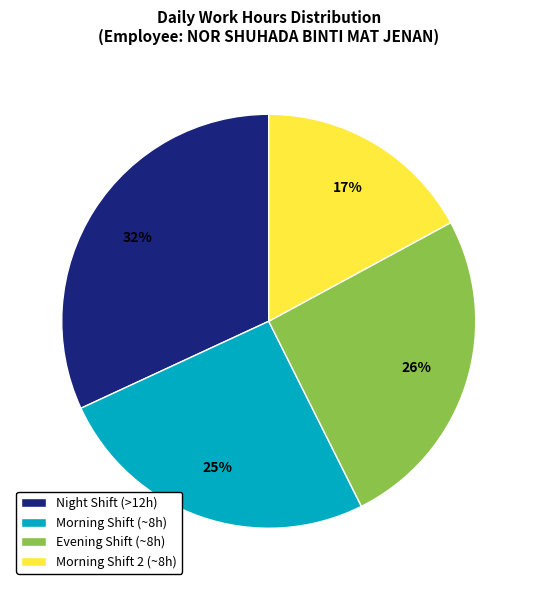

The Night Shift (>12h) slice represents 32% of the pie. True or false?

True